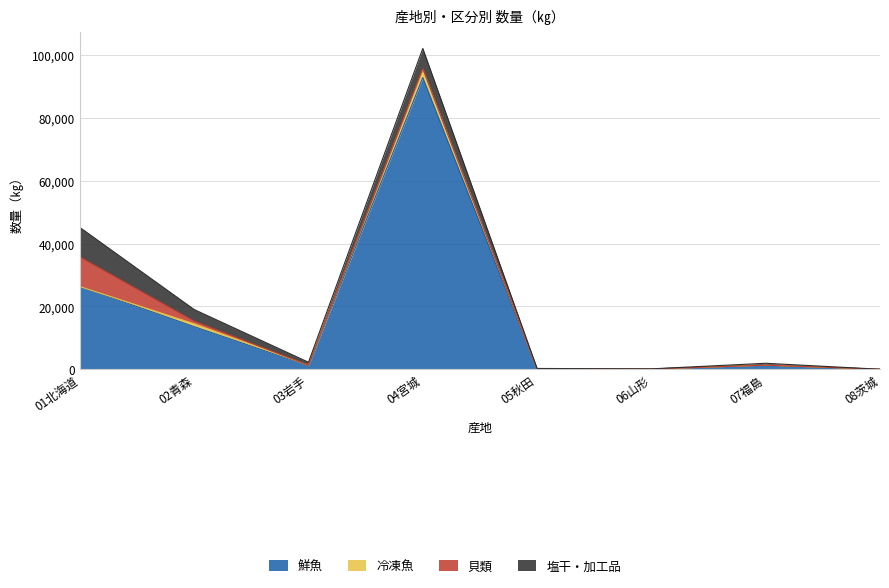

How many interior local valleys does the 鮮魚 series have?

2